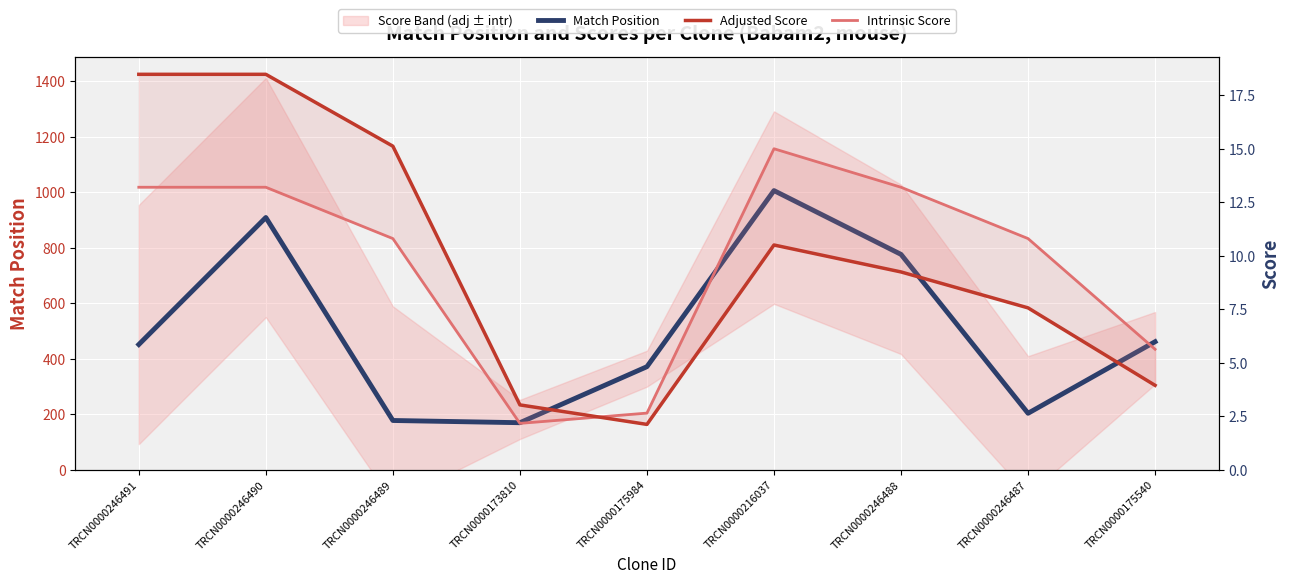

What is the spread (max minus min) of values at TRCN0000246490?

895.8